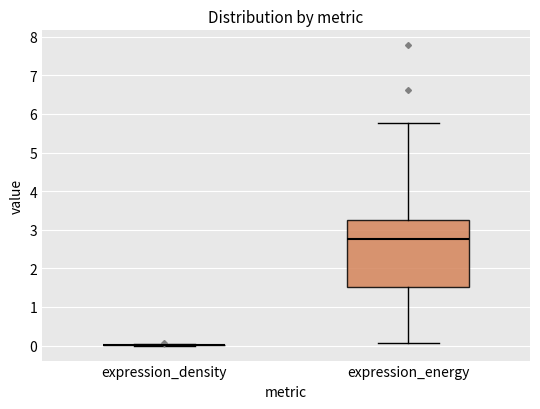

Reading left to right, transcribe this box plot: for each box, give where its median line is, the range the box spans, and where its two whiskers end, as read against the y-axis. The values are not printed on the chart, so give them approximately, as read against the axis.

expression_density: box collapsed to a line at 0.0, whiskers 0.0 to 0.0
expression_energy: median 2.8, box 1.5 to 3.2, whiskers 0.1 to 5.8